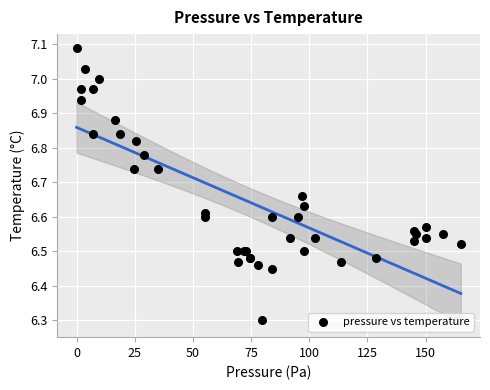

What Y value in the scatter plot is closest to 6?

6.3